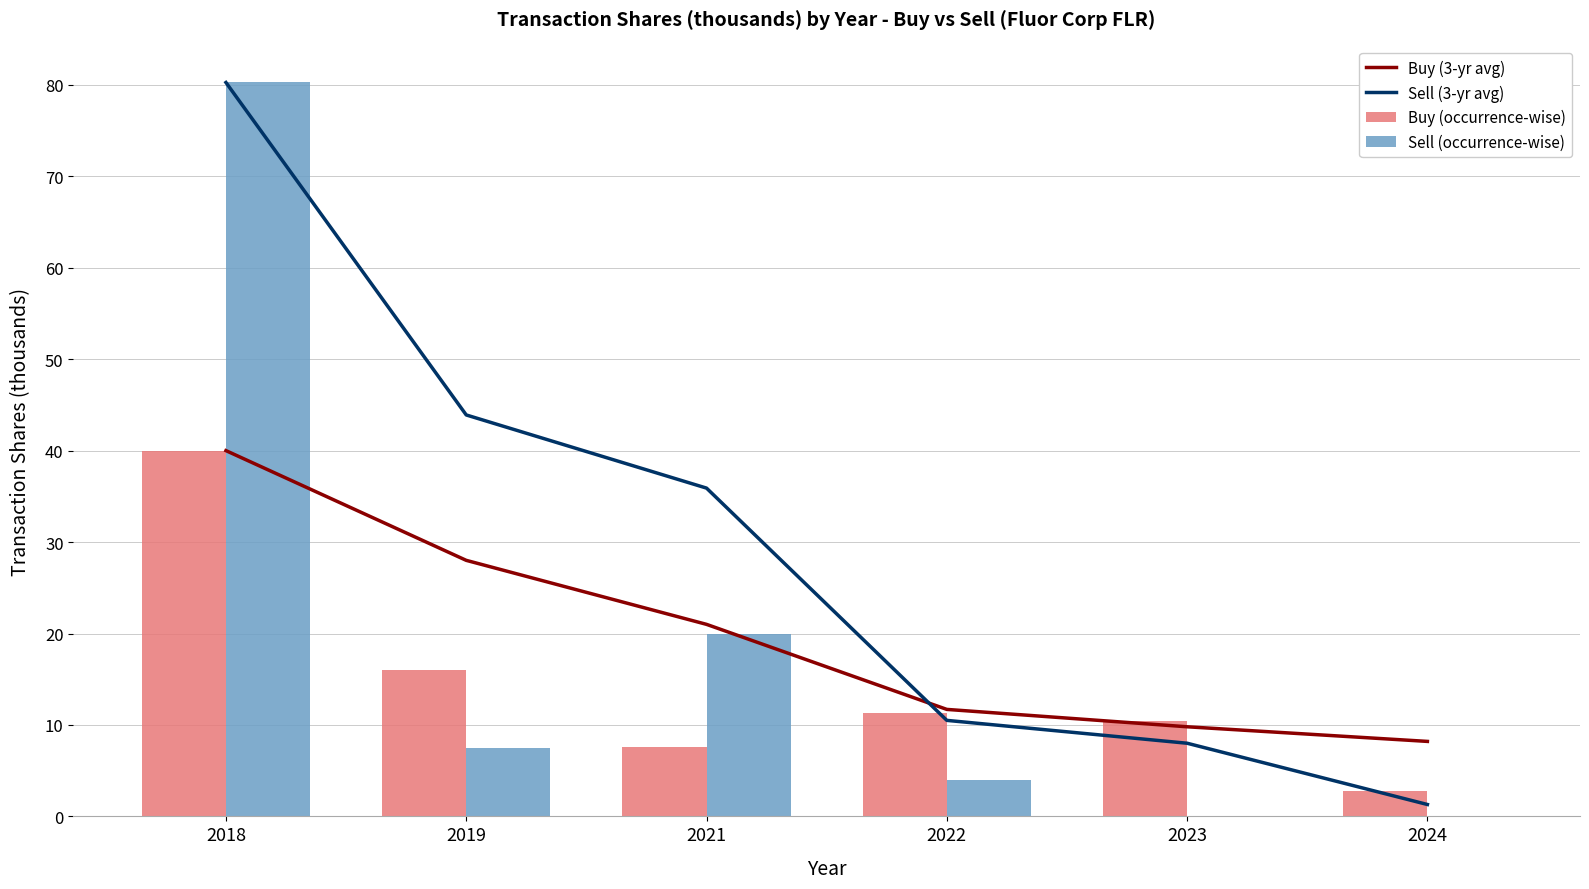

Rank the categories by Sell (occurrence-wise) value from highest to lowest.

2018, 2021, 2019, 2022, 2023, 2024